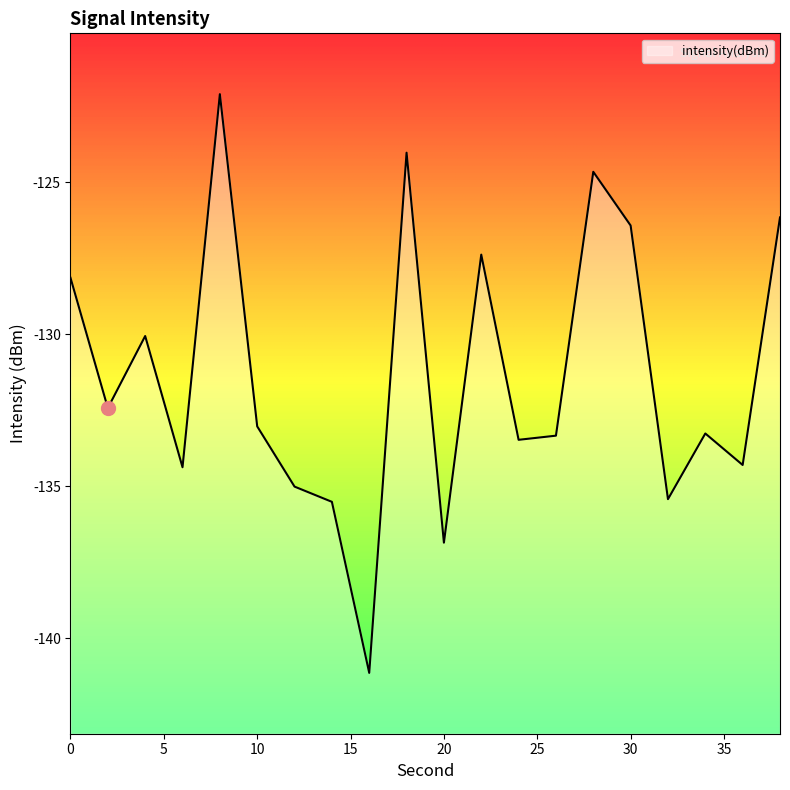

What is the minimum value shown in the chart?

-141.1